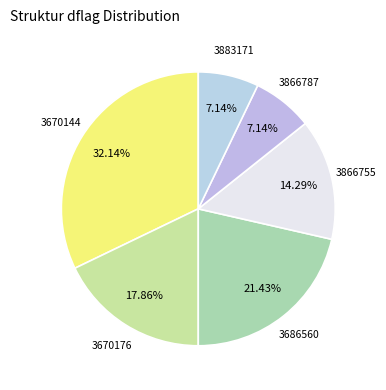

Is there any slice that represents more than half of the pie?

No